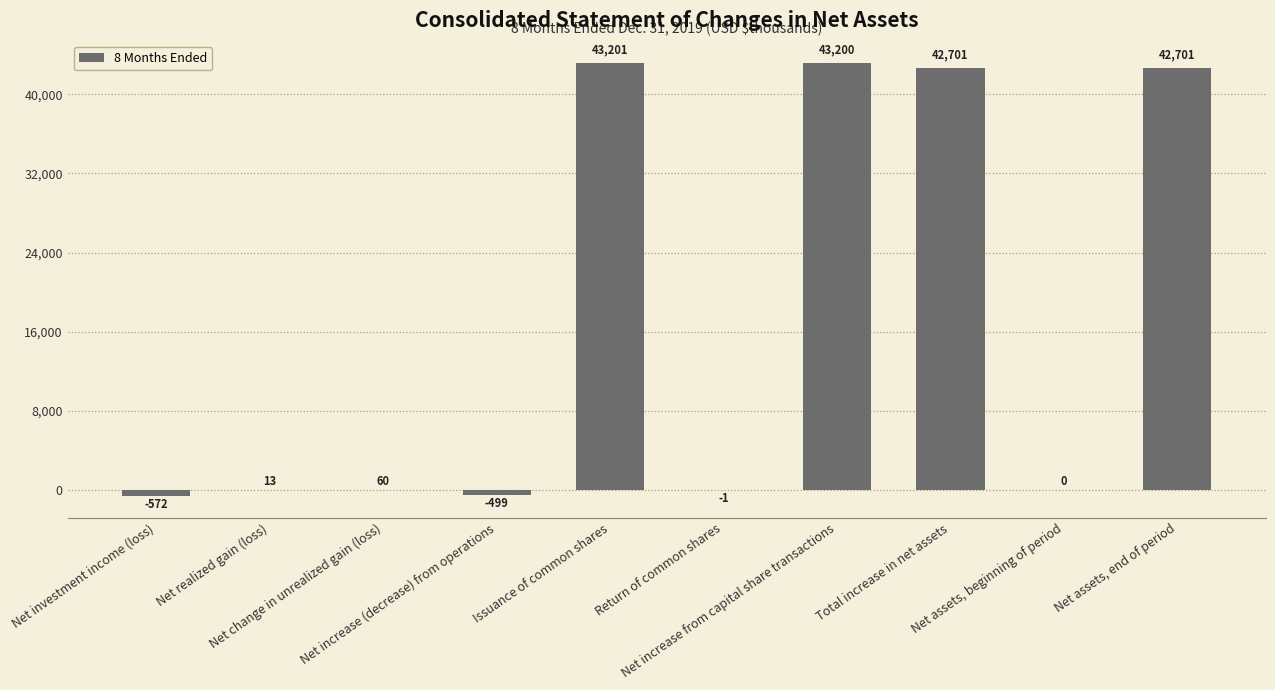

True or false: the data shows 13 at Net realized gain (loss).

True